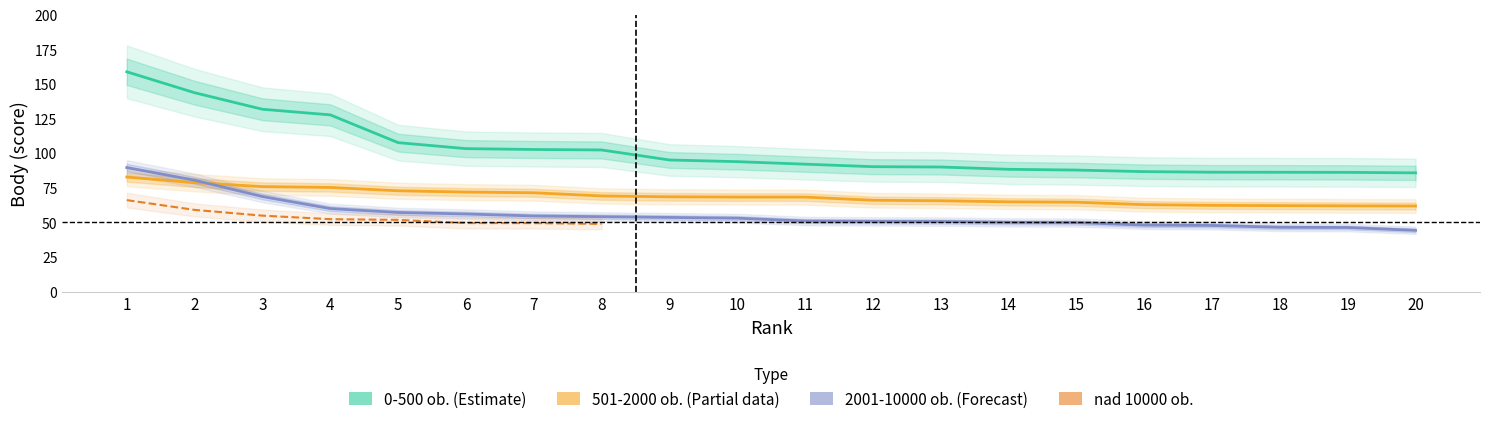

True or false: 0-500_body has more than 0 points higher than both neighbors.

False